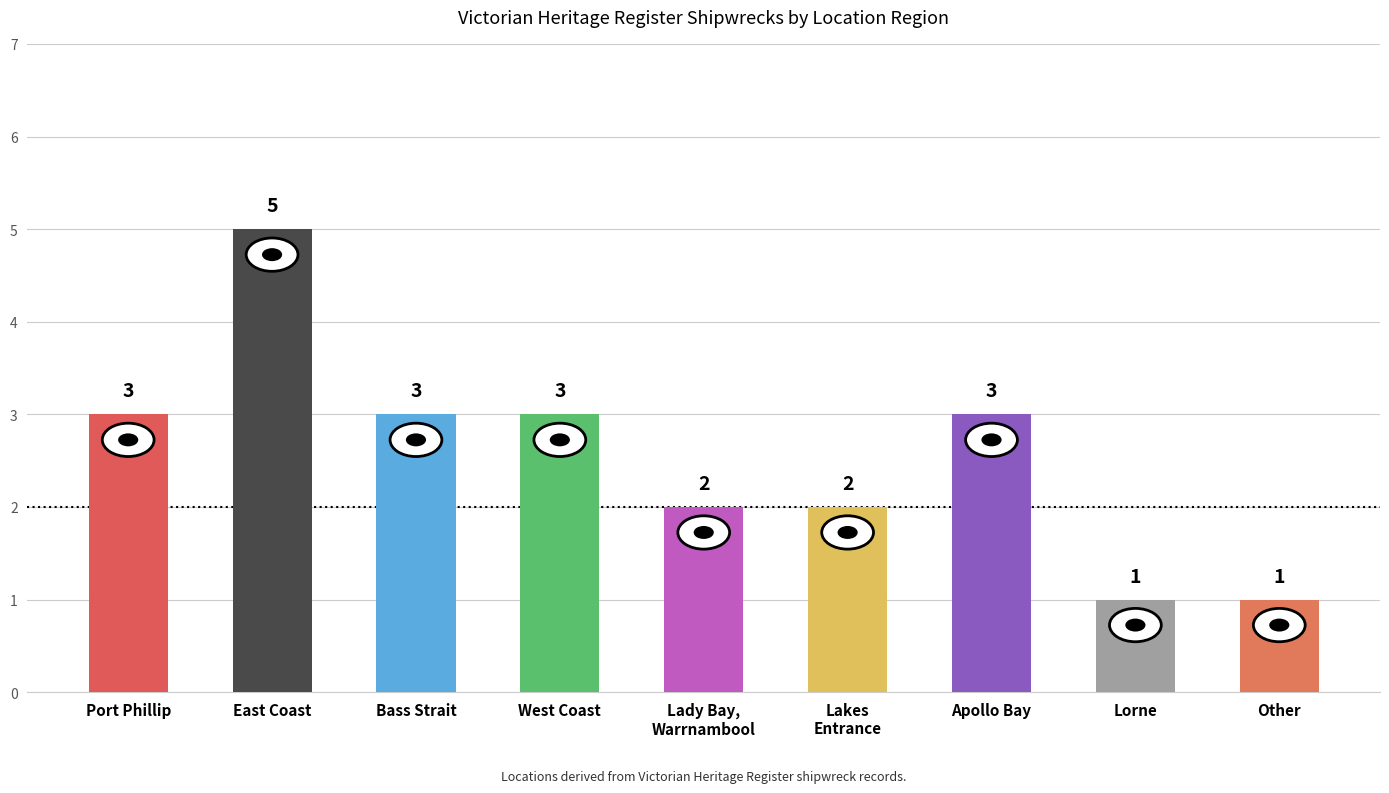

The chart shows a value of 3 at Port Phillip. True or false?

True